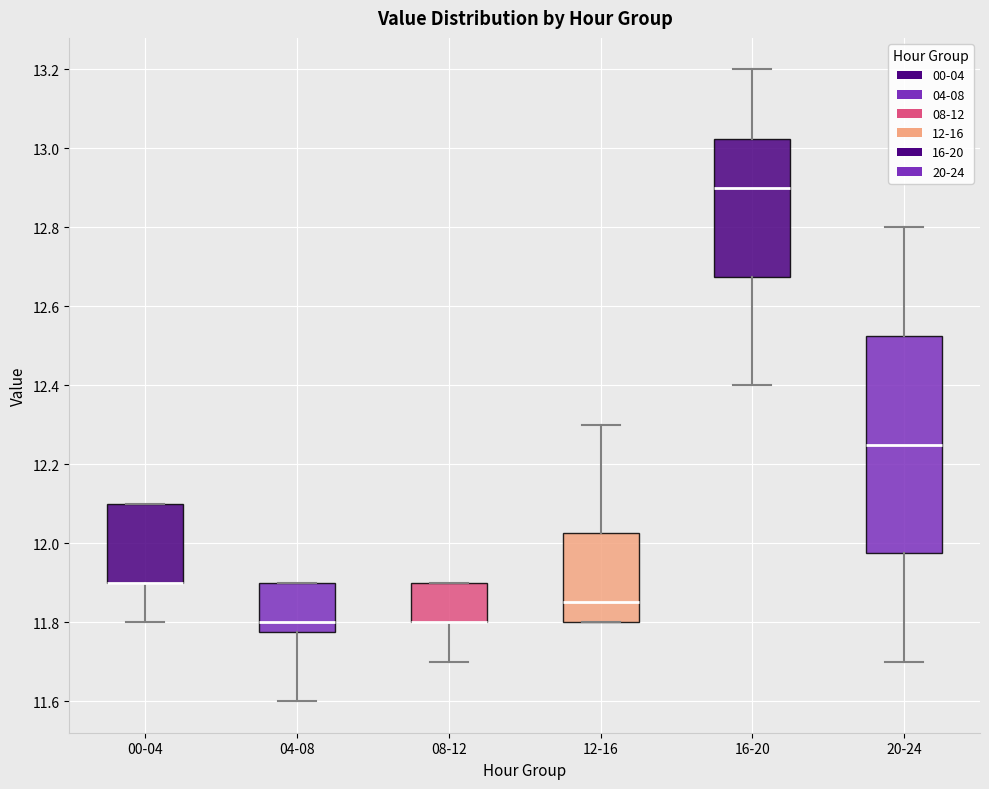

Where is the lower edge of the box for 08-12 on the y-axis? The values are not printed on the chart, so give them approximately, as read against the axis.

11.80